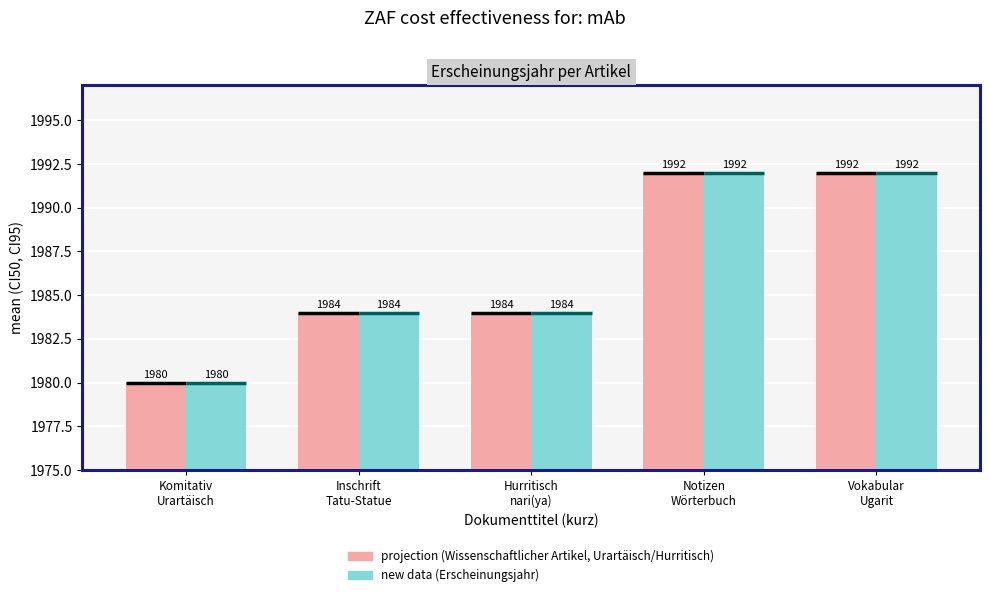

What is the difference between the maximum and second lowest values in the projection (Wissenschaftlicher Artikel) series?

8